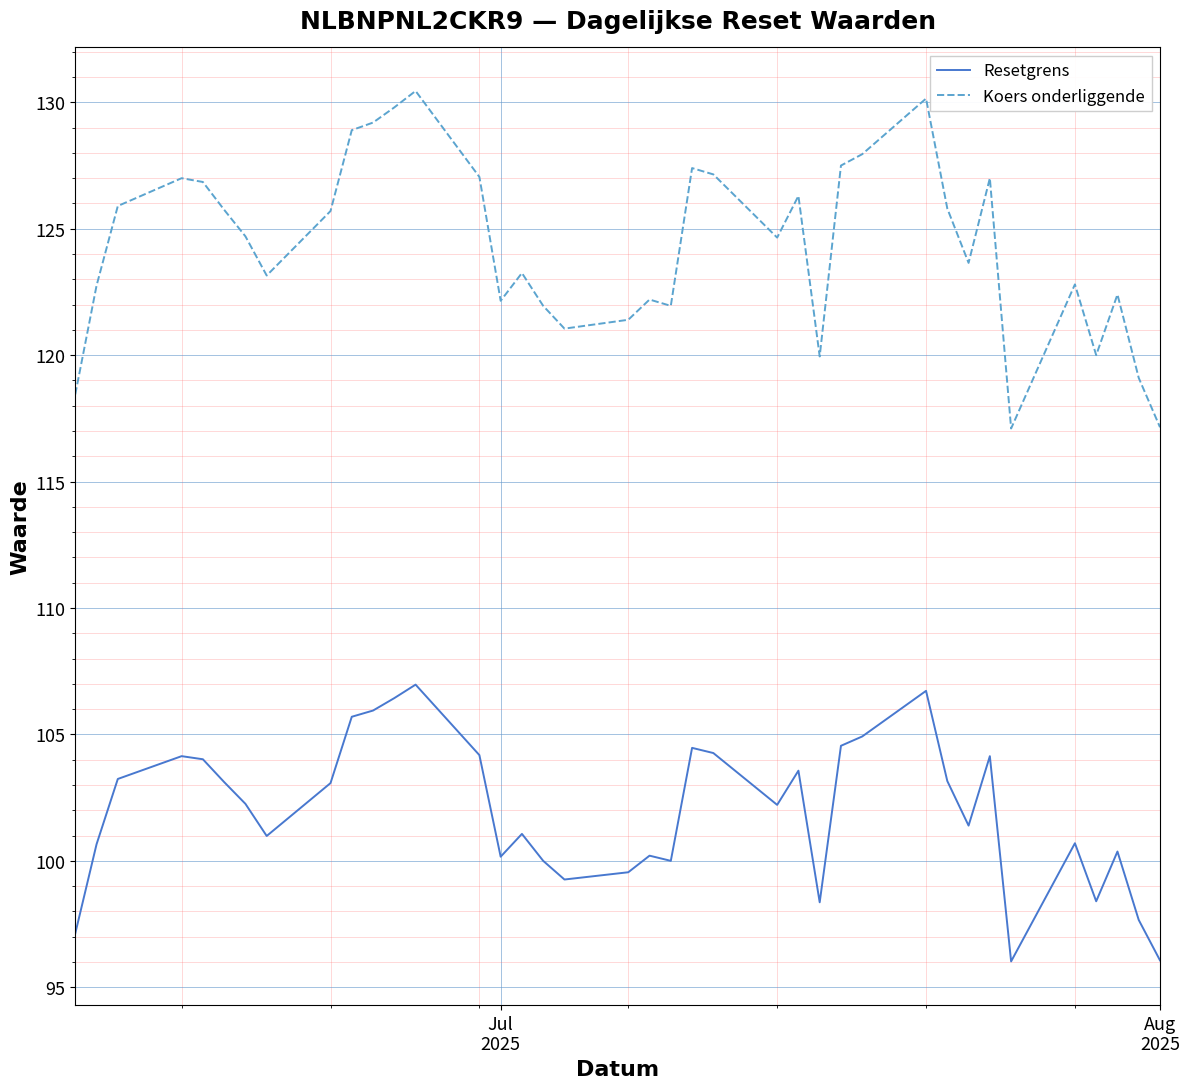

What is the lowest value of the Resetgrens series?

96.0